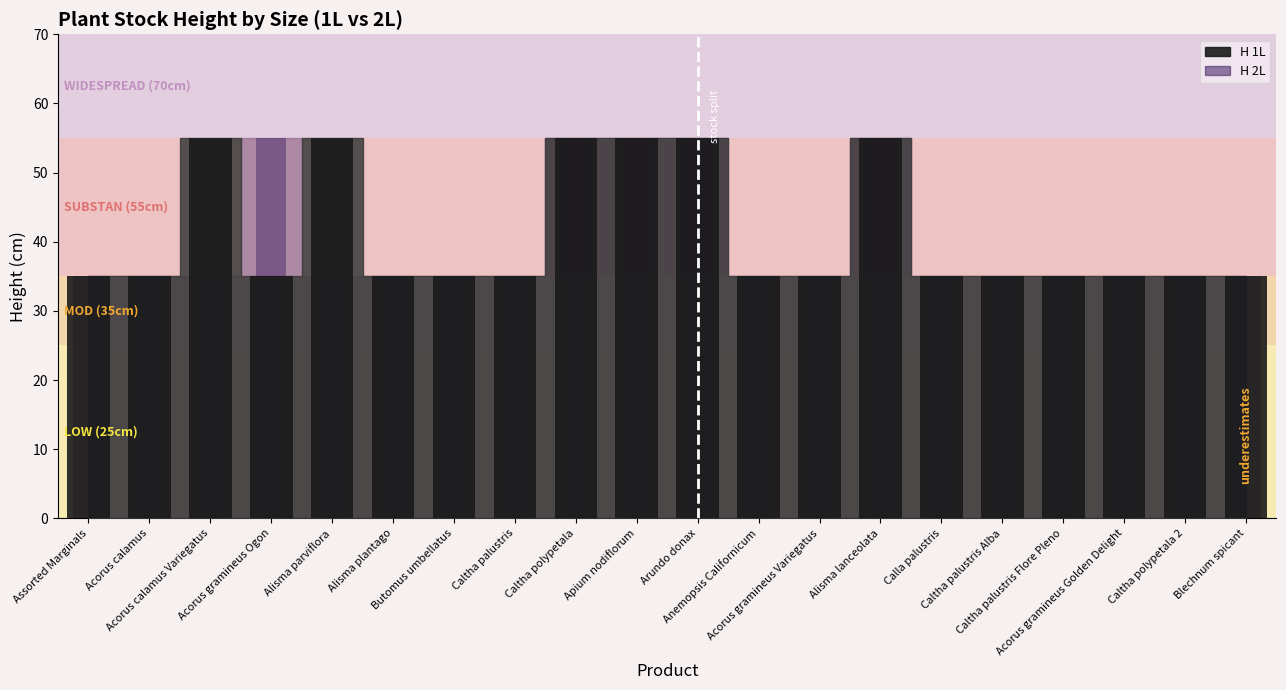

List the labels in order of H 2L bars value, smallest first.

Assorted Marginals, Acorus calamus, Acorus calamus Variegatus, Alisma parviflora, Alisma plantago, Butomus umbellatus, Caltha palustris, Anemopsis Californicum, Acorus gramineus Variegatus, Calla palustris, Caltha palustris Alba, Caltha palustris Flore Pleno, Acorus gramineus Golden Delight, Caltha polypetala 2, Blechnum spicant, Acorus gramineus Ogon, Caltha polypetala, Apium nodiflorum, Arundo donax, Alisma lanceolata